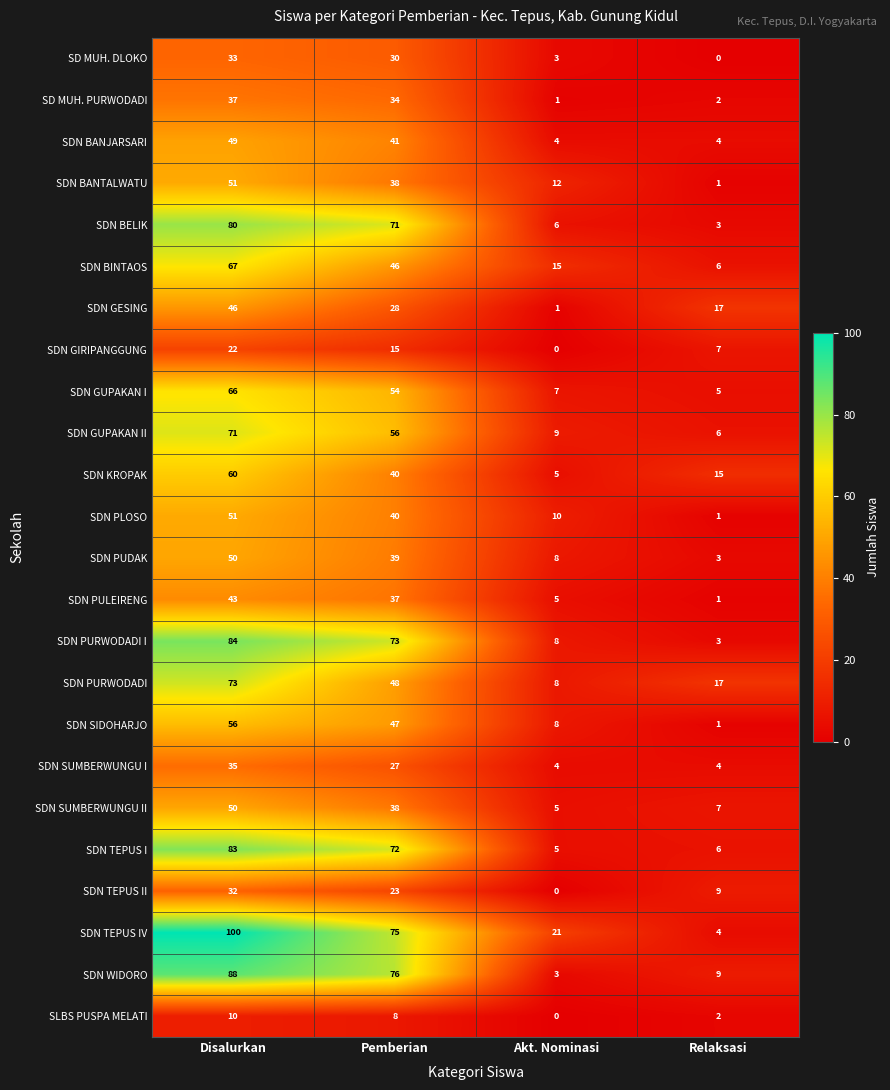

At which category does the chart reach its peak across all series?

Disalurkan